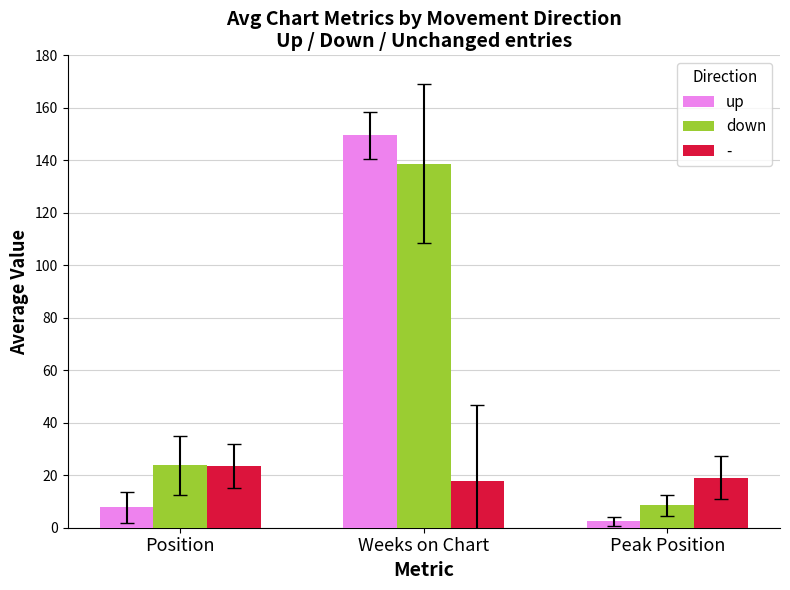

Rank the series at Weeks on Chart from highest to lowest value.

up, down, -